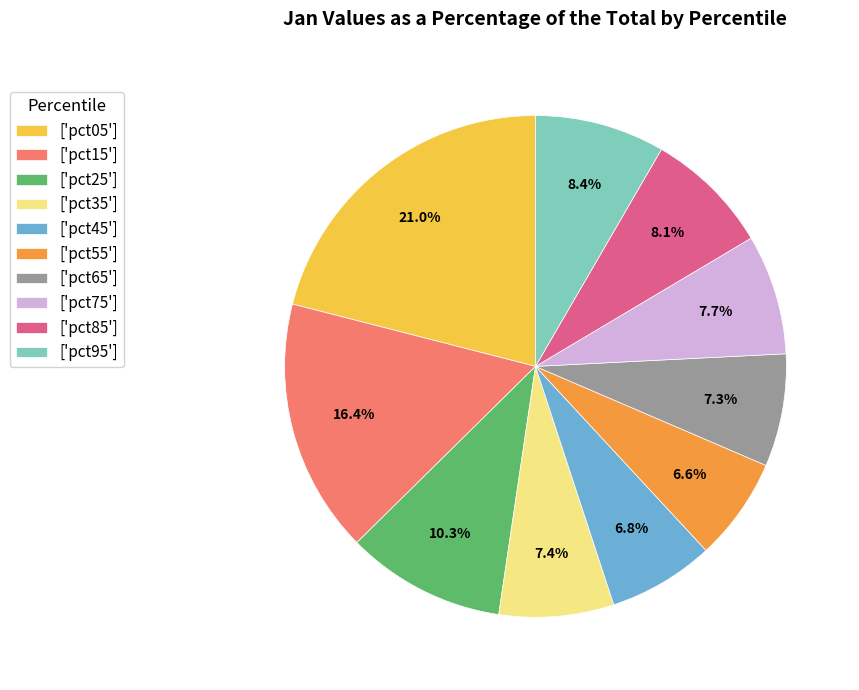

Does ['pct75'] represent more than half of the total?

No